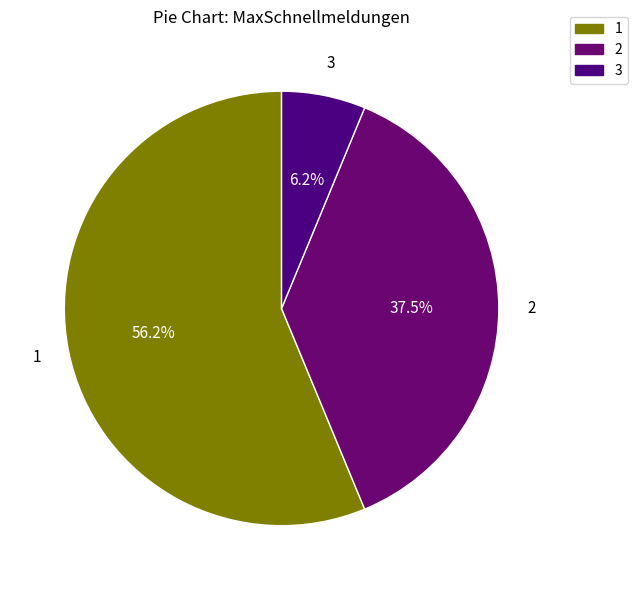

Is 2 the majority of the pie?

No